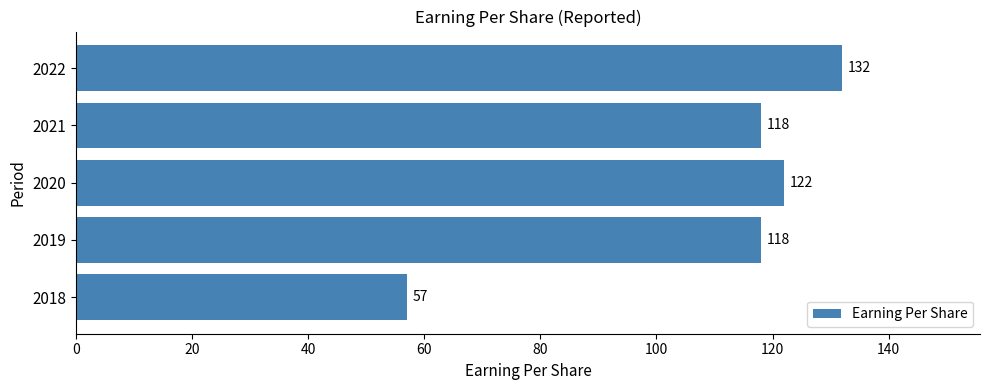

What is the difference between the maximum and minimum values?

75